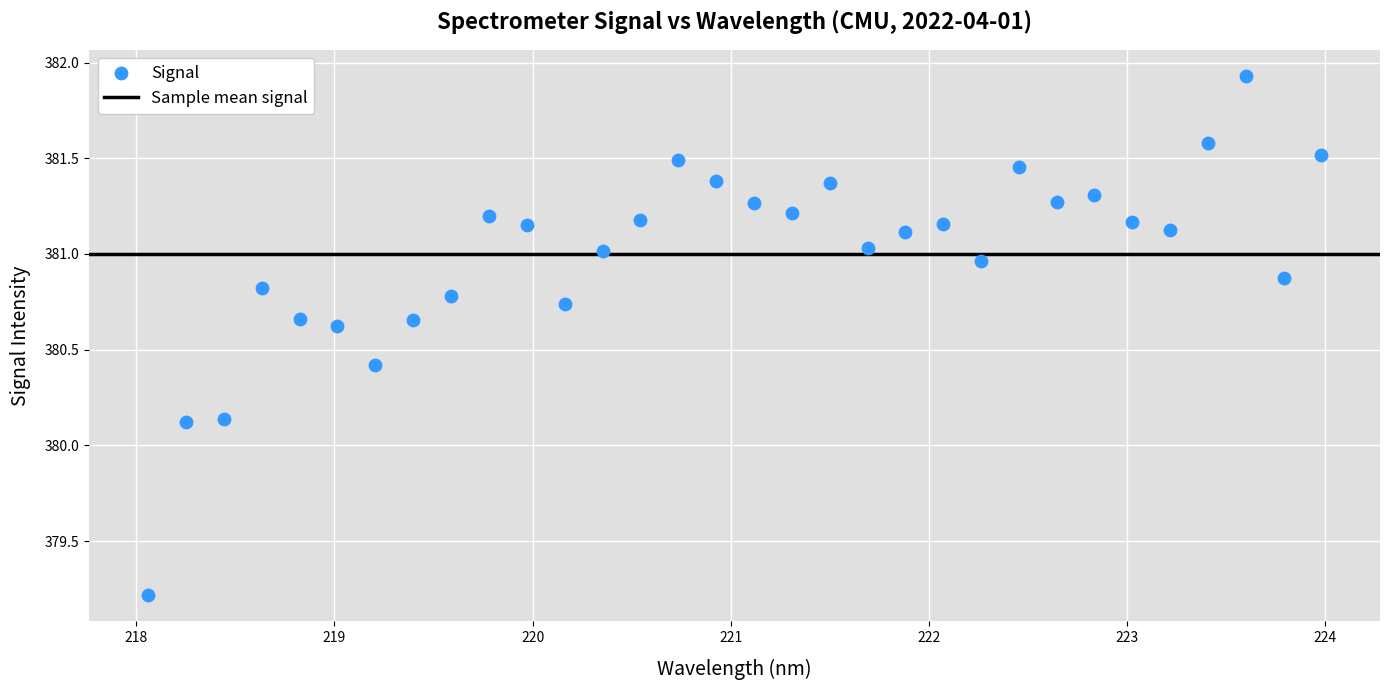

What is the range of Y values (max minus min)?

2.7